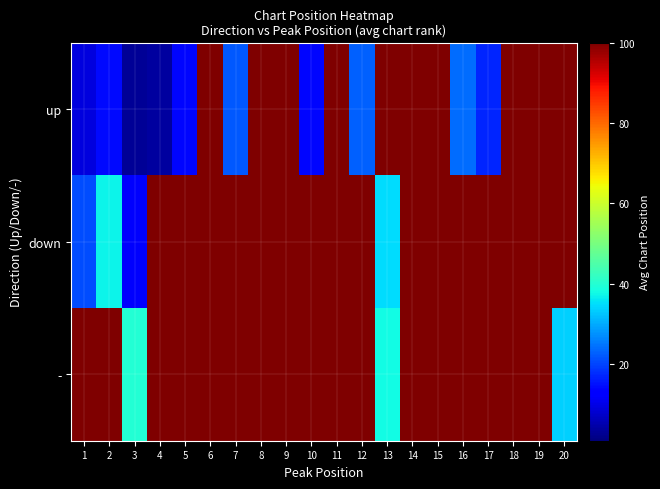

Reading left to right, transcribe all the data shown in this chart.

up: 1=9.3	2=14.5	3=3.0	4=4.0	5=14.0	6=100.0	7=22.0	8=100.0	9=100.0	10=14.0	11=100.0	12=23.0	13=100.0	14=100.0	15=100.0	16=24.0	17=17.0	18=100.0	19=100.0	20=100.0
down: 1=20.8	2=37.0	3=12.0	4=100.0	5=100.0	6=100.0	7=100.0	8=100.0	9=100.0	10=100.0	11=100.0	12=100.0	13=35.0	14=100.0	15=100.0	16=100.0	17=100.0	18=100.0	19=100.0	20=100.0
-: 1=100.0	2=100.0	3=40.0	4=100.0	5=100.0	6=100.0	7=100.0	8=100.0	9=100.0	10=100.0	11=100.0	12=100.0	13=38.0	14=100.0	15=100.0	16=100.0	17=100.0	18=100.0	19=100.0	20=33.7